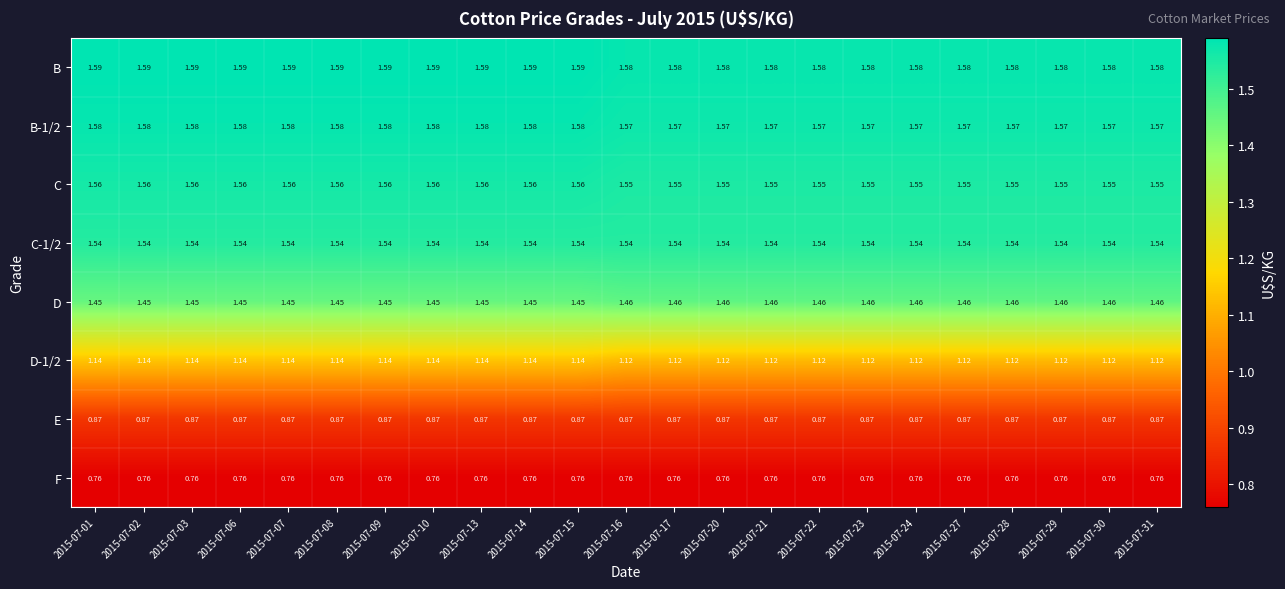

Is the value of C-1/2 at 2015-07-30 greater than the value of B-1/2 at 2015-07-28?

No